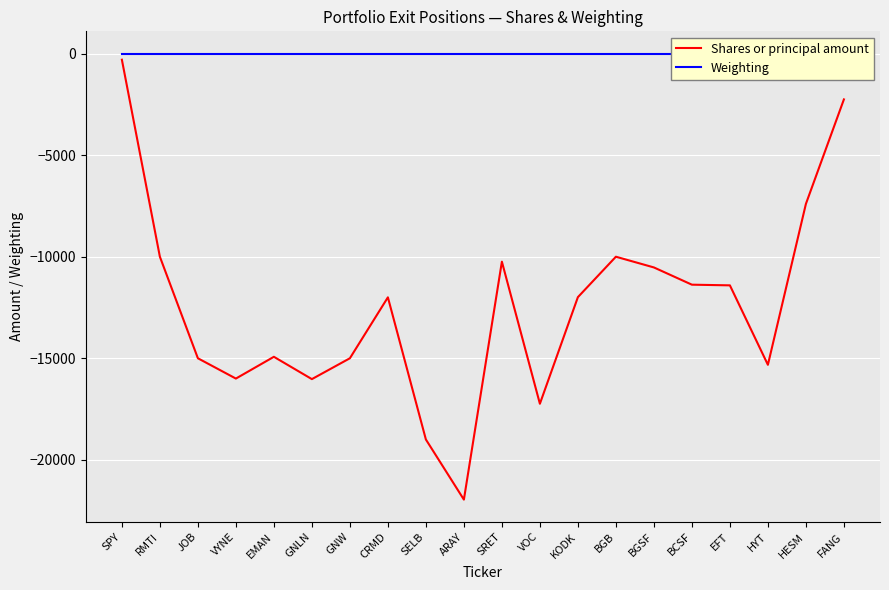

What position from the left is FANG?

20